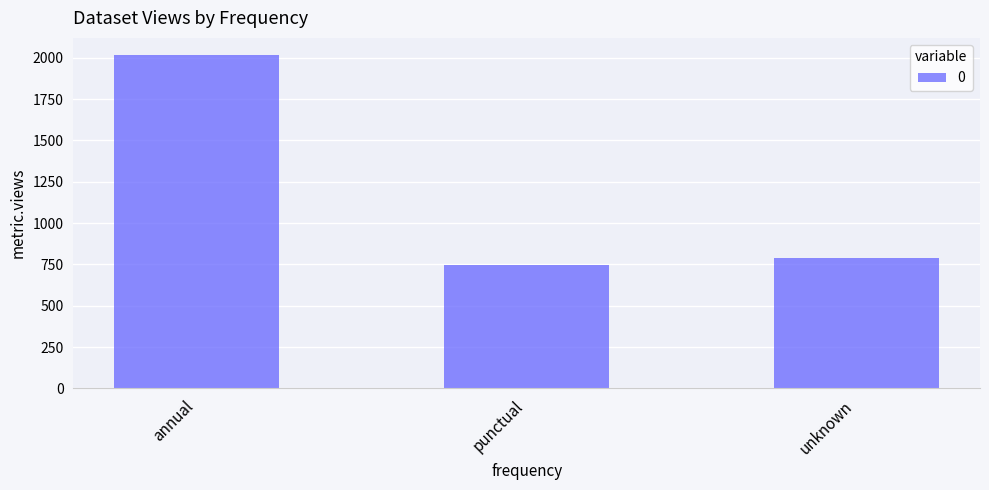

Does the chart contain any negative values?

No